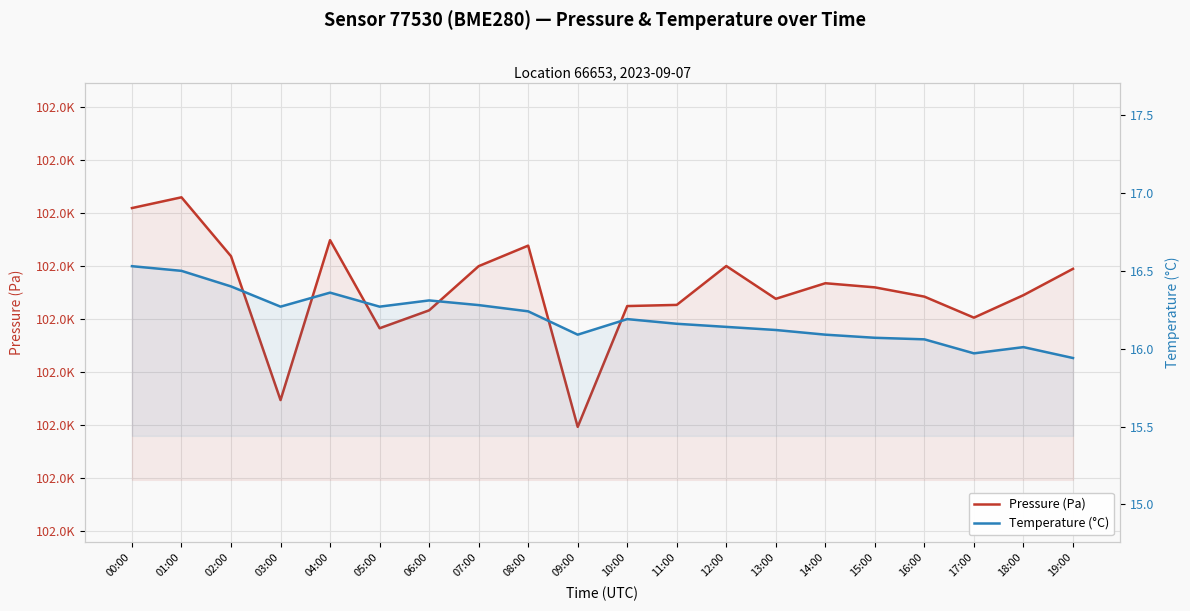

How many lines are shown in the chart?

2